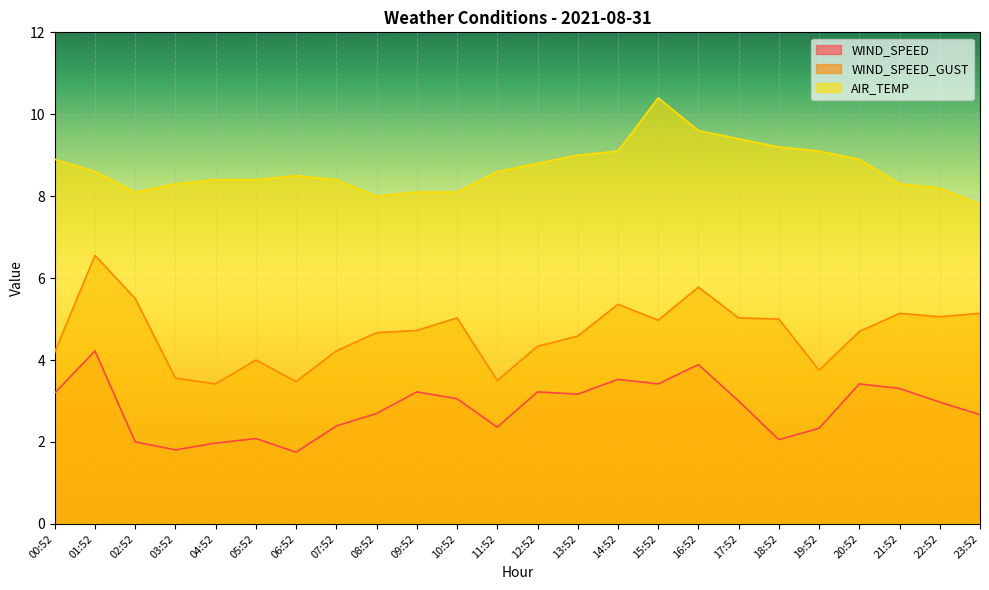

At how many categories does at least one series exceed 8?

22